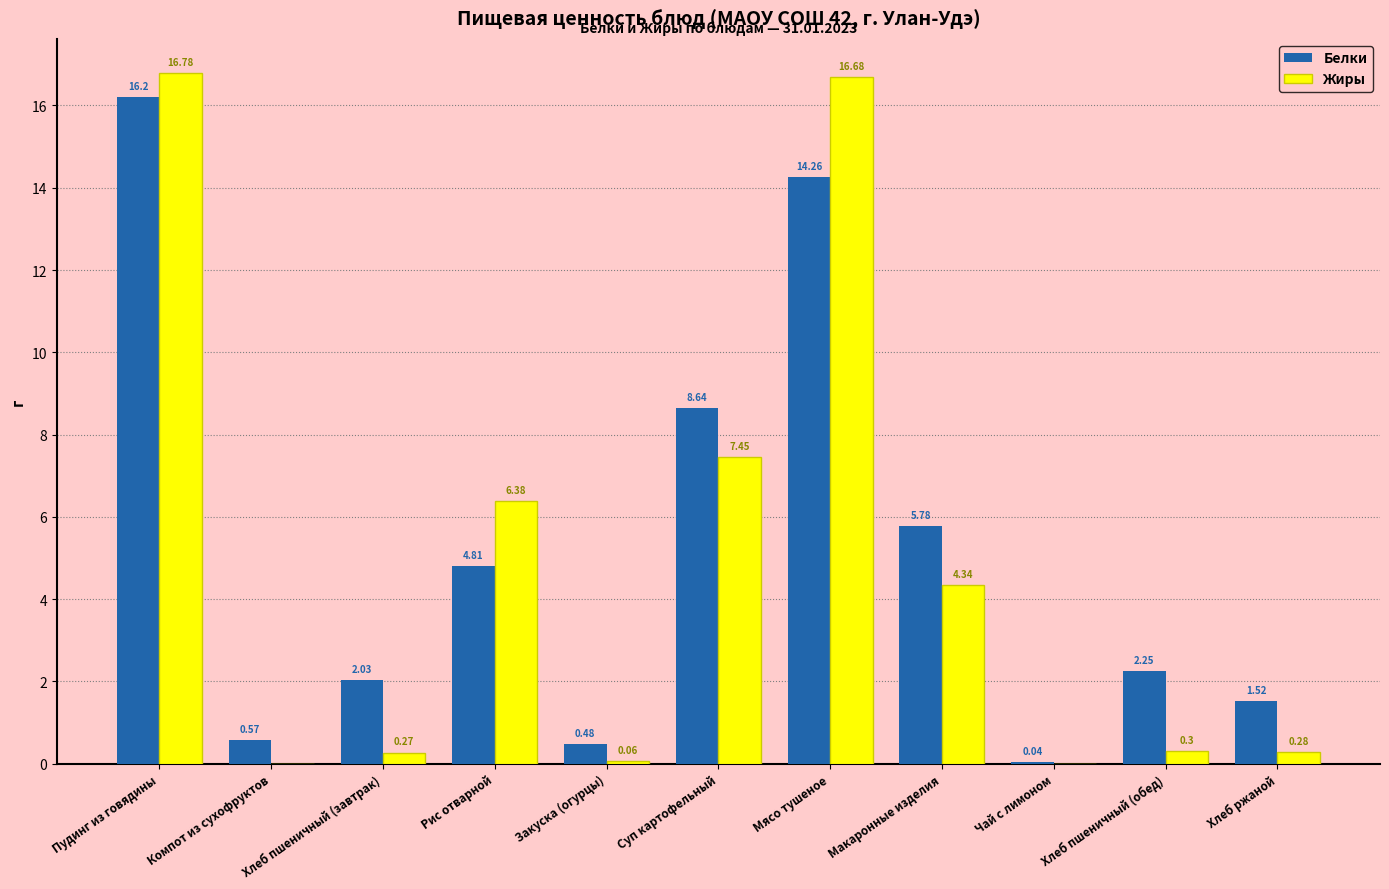

At which category does the chart reach its peak across all series?

Пудинг из говядины